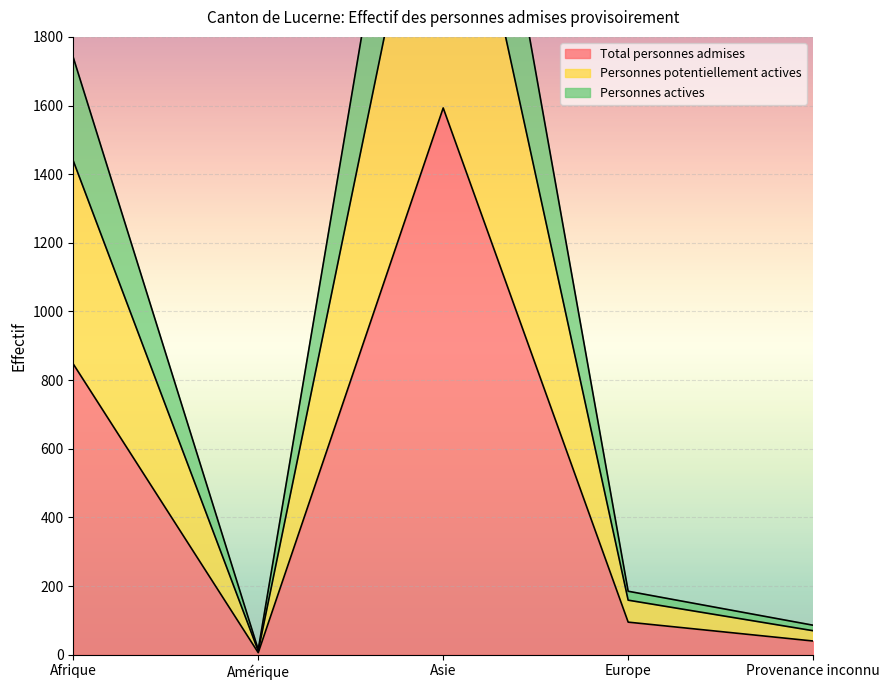

What are all the series names shown in the legend?

Total personnes admises, Personnes potentiellement actives, Personnes actives